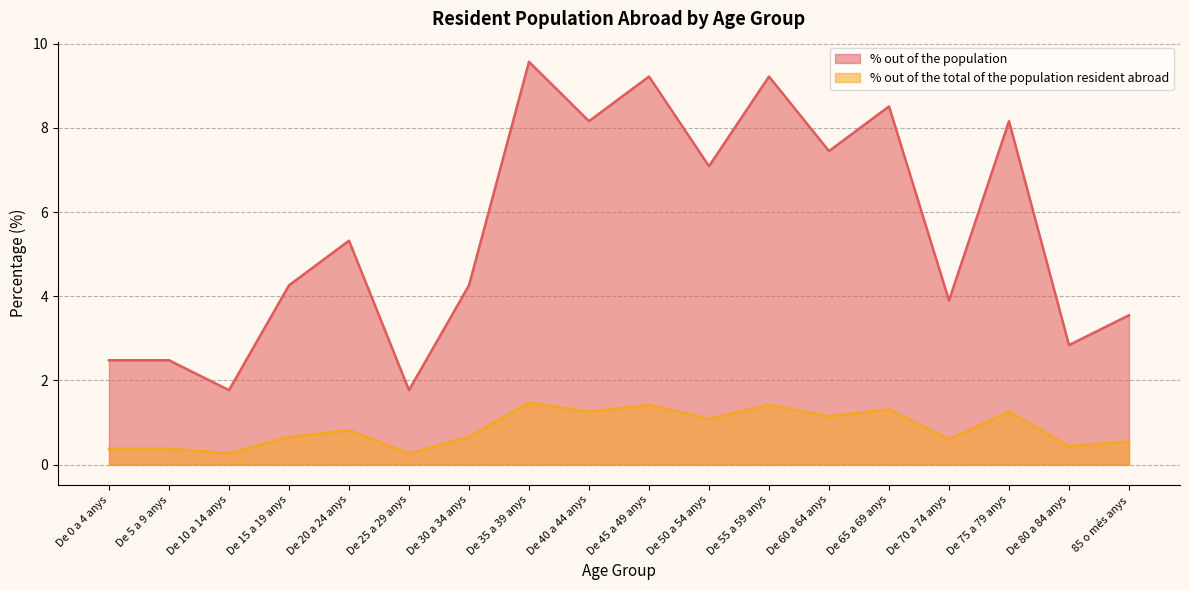

What is the sum of the % out of the population values at De 35 a 39 anys and De 0 a 4 anys?

12.1